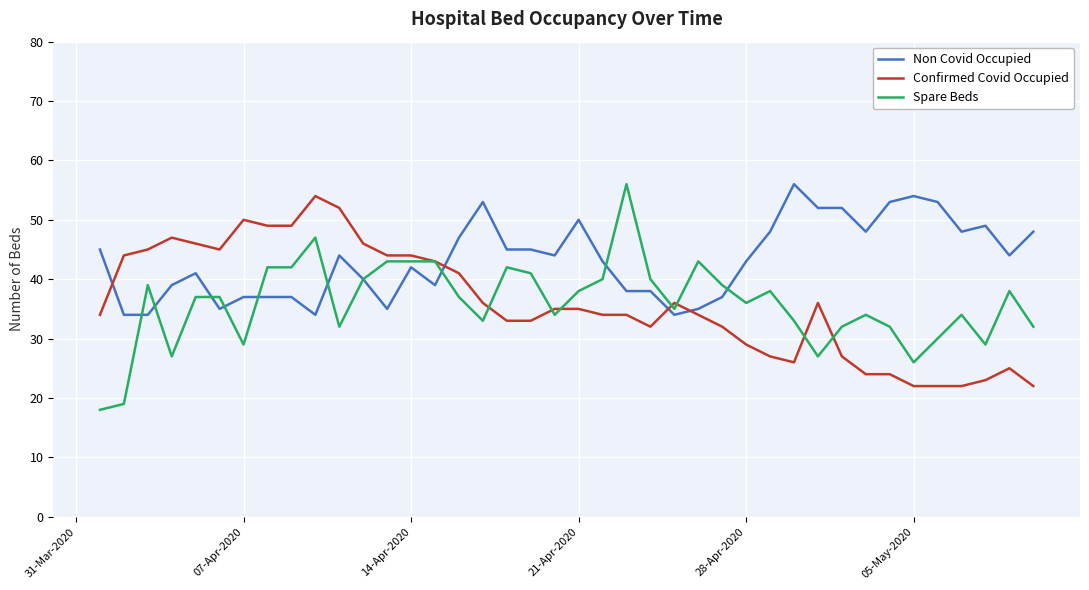

What is the minimum value for Non Covid Occupied?

34